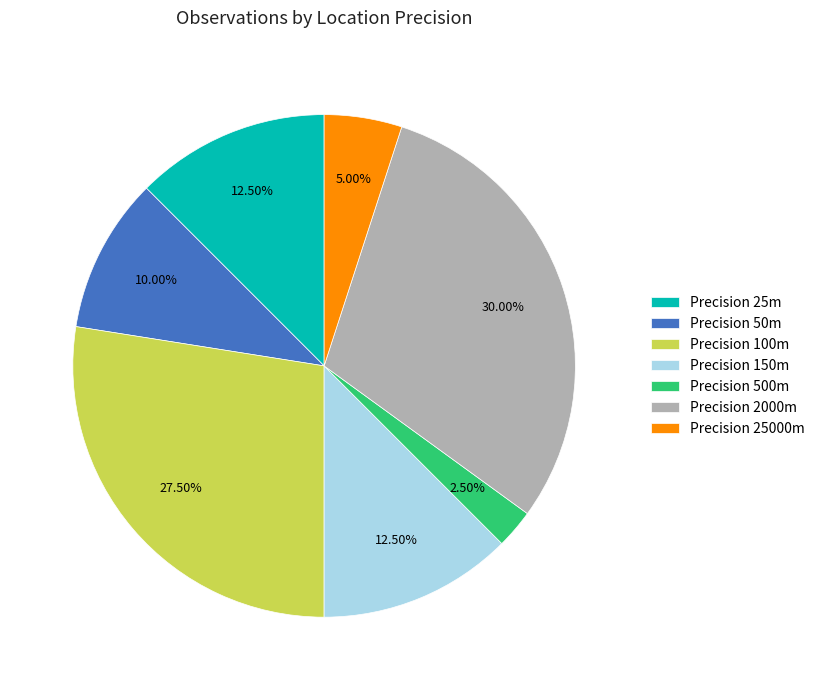

Is there any slice that represents more than half of the pie?

No